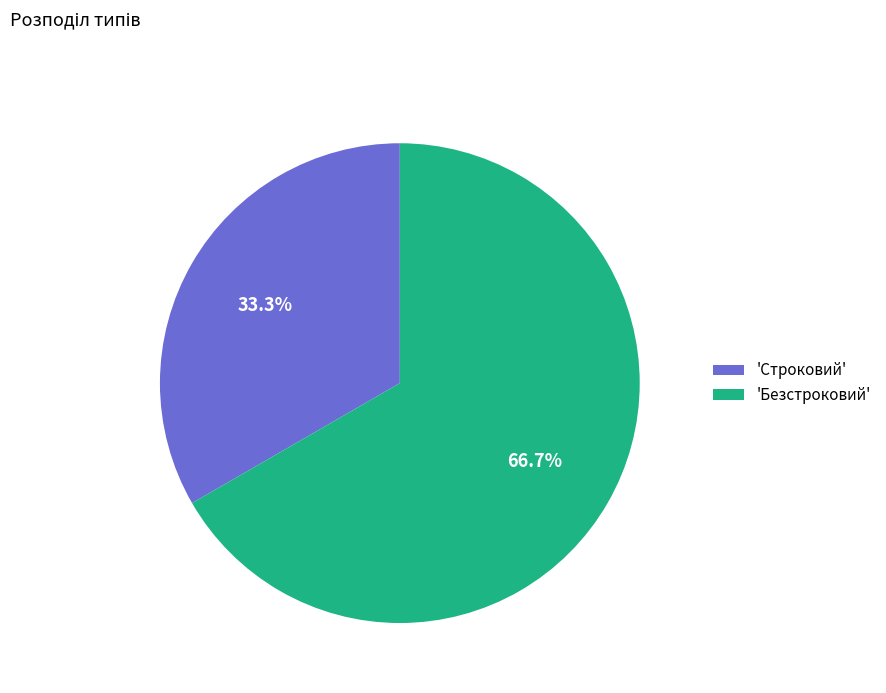

To the nearest percent, what is the average slice percentage?

50%